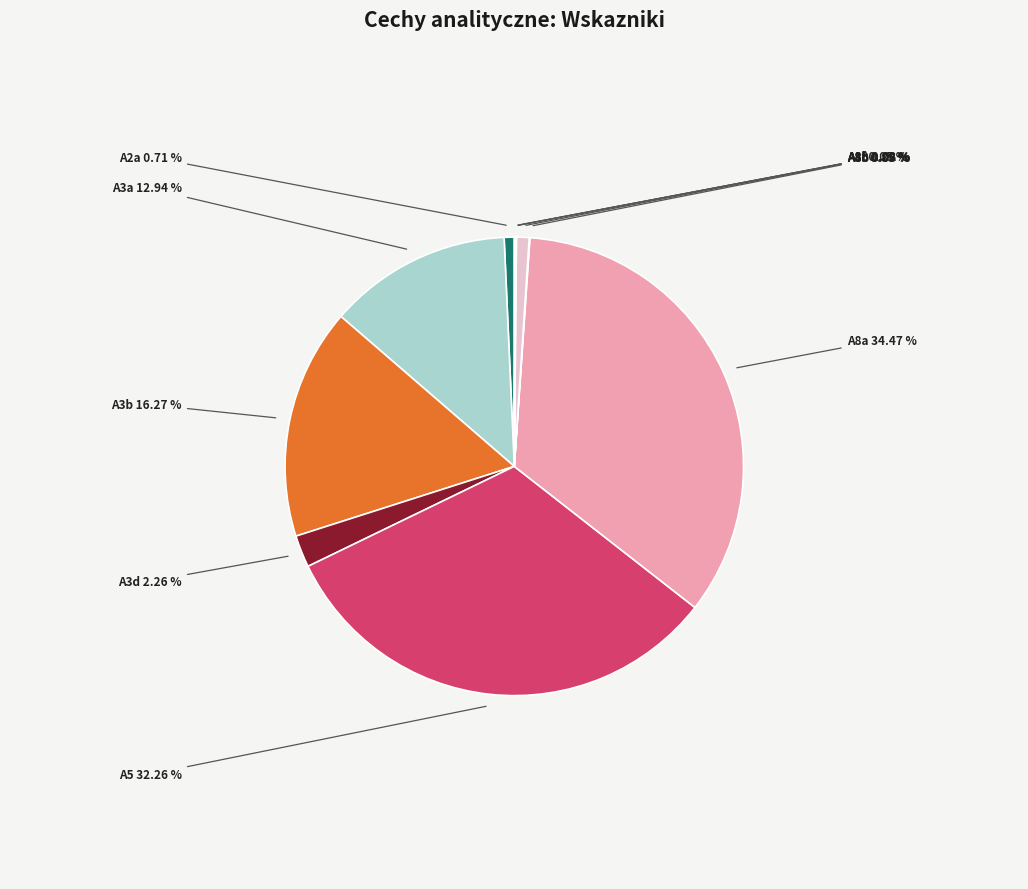

Does A8c account for over 50% of the chart?

No